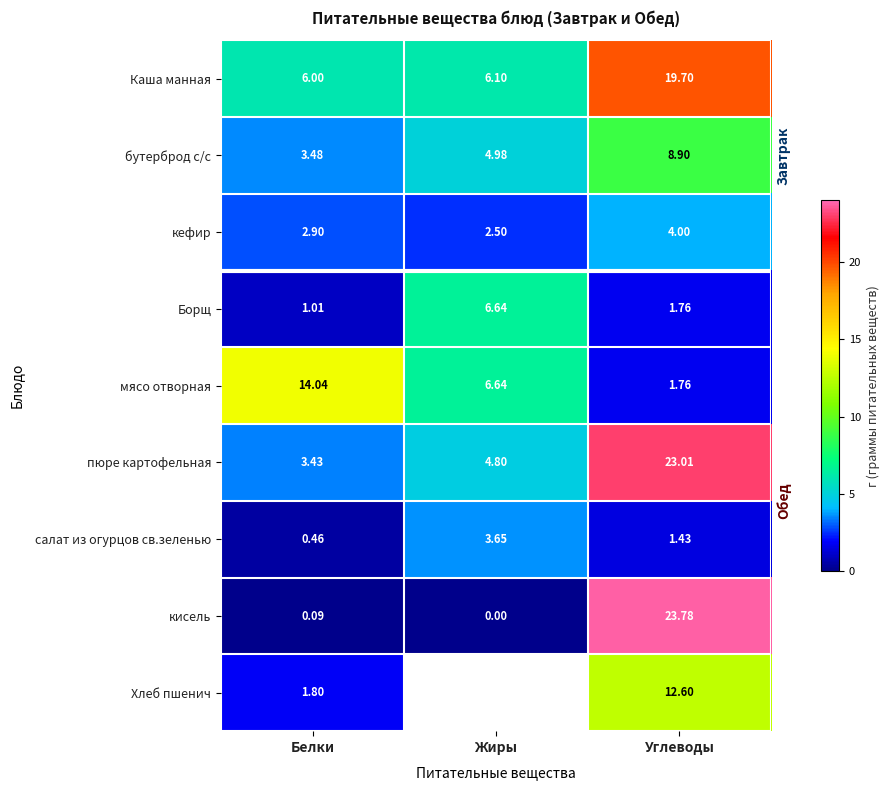

At how many categories does at least one series exceed 3?

3